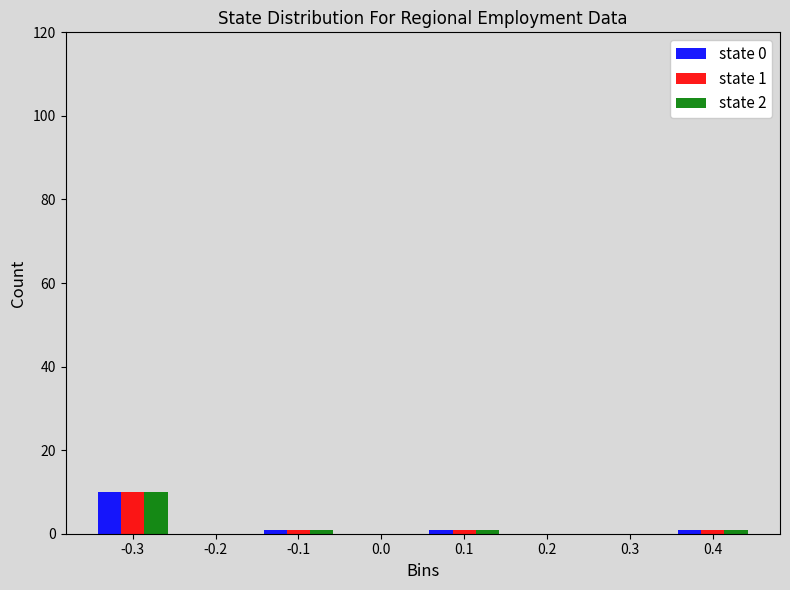

In the state 1 series, which range on the x-axis has the tallest bar?

-0.35 to -0.25